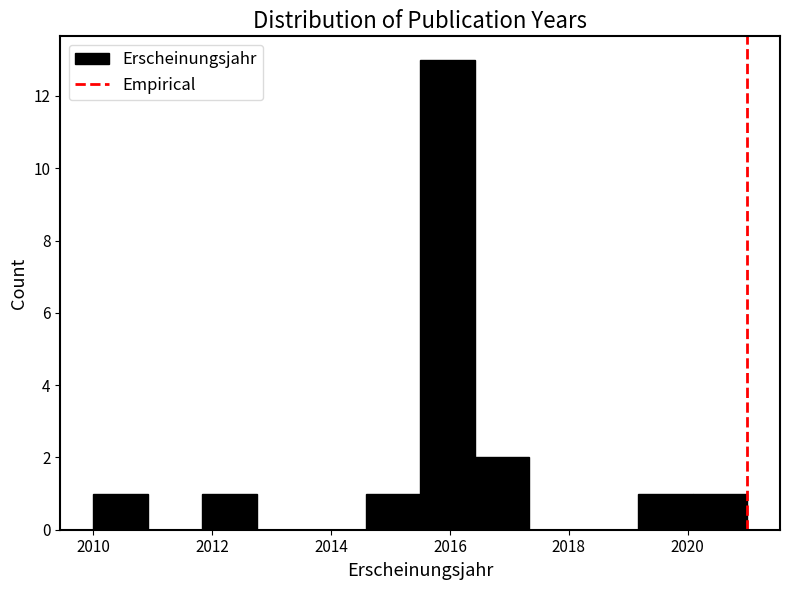

Over which range of the x-axis is the bar tallest?

2015.6 to 2016.4